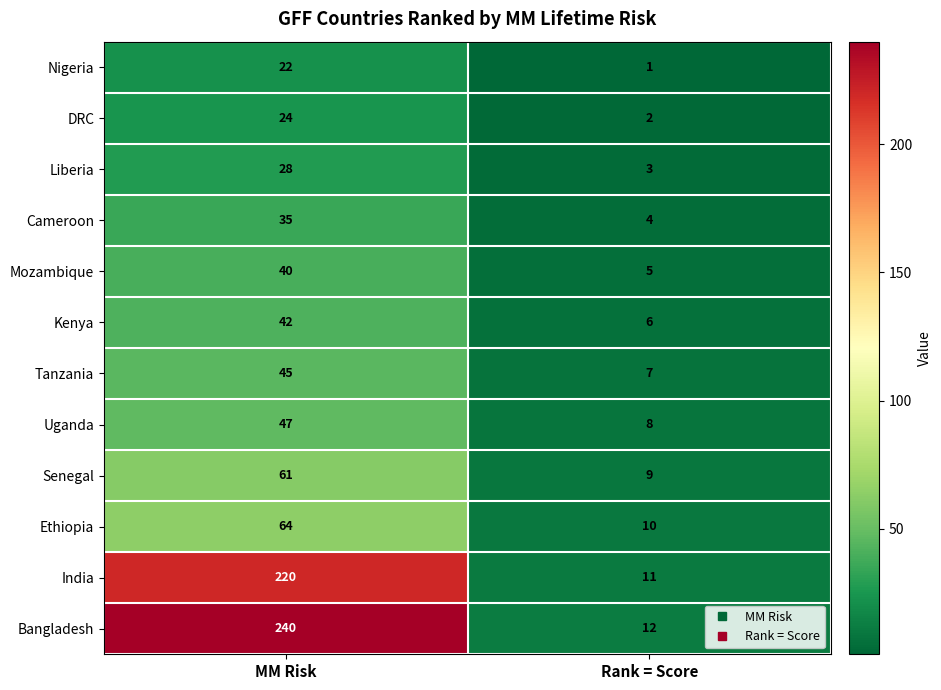

At how many categories does at least one series exceed 153?

1